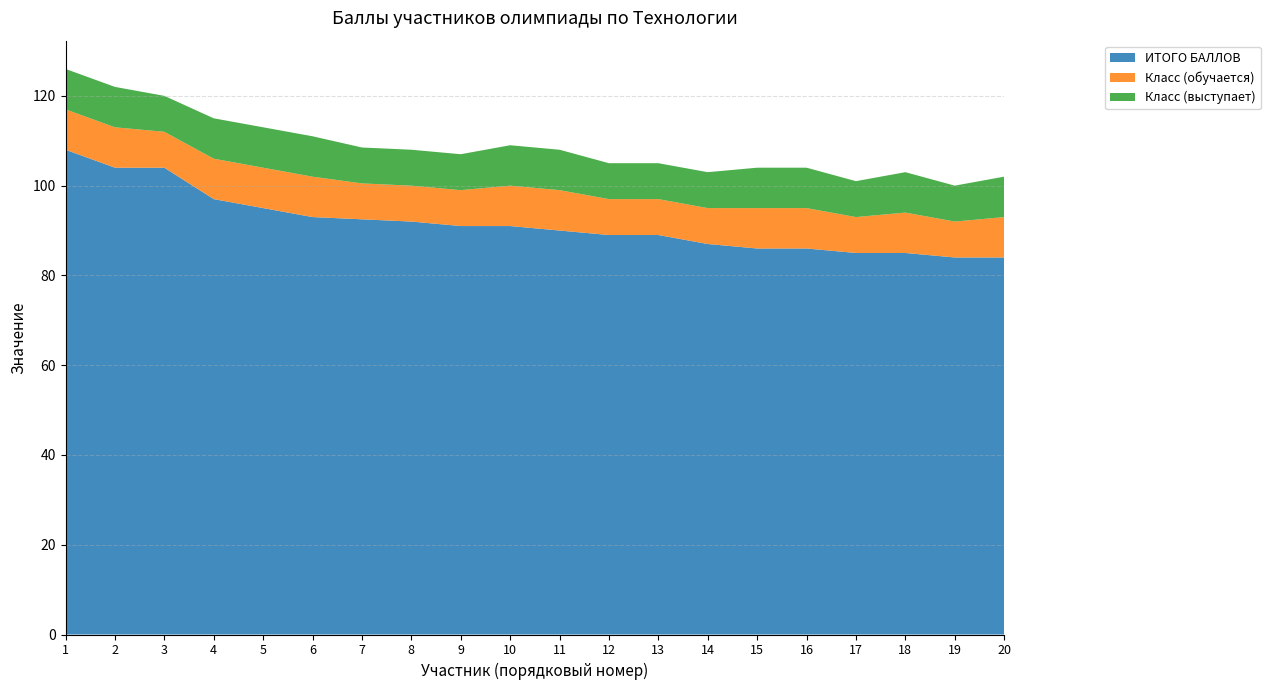

Reading right to left, what are all the values shown in this chart?

ИТОГО БАЛЛОВ: 20=84.0	19=84.0	18=85.0	17=85.0	16=86.0	15=86.0	14=87.0	13=89.0	12=89.0	11=90.0	10=91.0	9=91.0	8=92.0	7=92.5	6=93.0	5=95.0	4=97.0	3=104.0	2=104.0	1=108.0
Класс (обучается): 20=9.0	19=8.0	18=9.0	17=8.0	16=9.0	15=9.0	14=8.0	13=8.0	12=8.0	11=9.0	10=9.0	9=8.0	8=8.0	7=8.0	6=9.0	5=9.0	4=9.0	3=8.0	2=9.0	1=9.0
Класс (выступает): 20=9.0	19=8.0	18=9.0	17=8.0	16=9.0	15=9.0	14=8.0	13=8.0	12=8.0	11=9.0	10=9.0	9=8.0	8=8.0	7=8.0	6=9.0	5=9.0	4=9.0	3=8.0	2=9.0	1=9.0